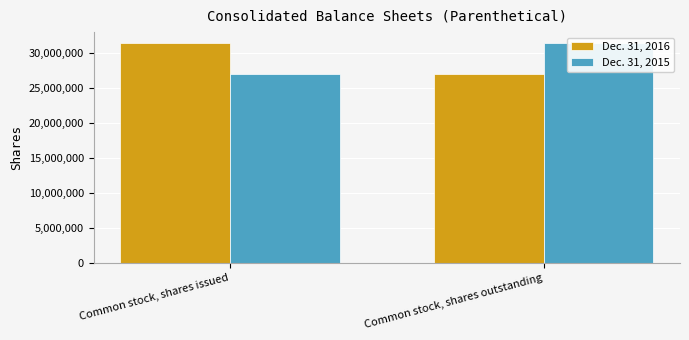

How many bars are there in total?

4